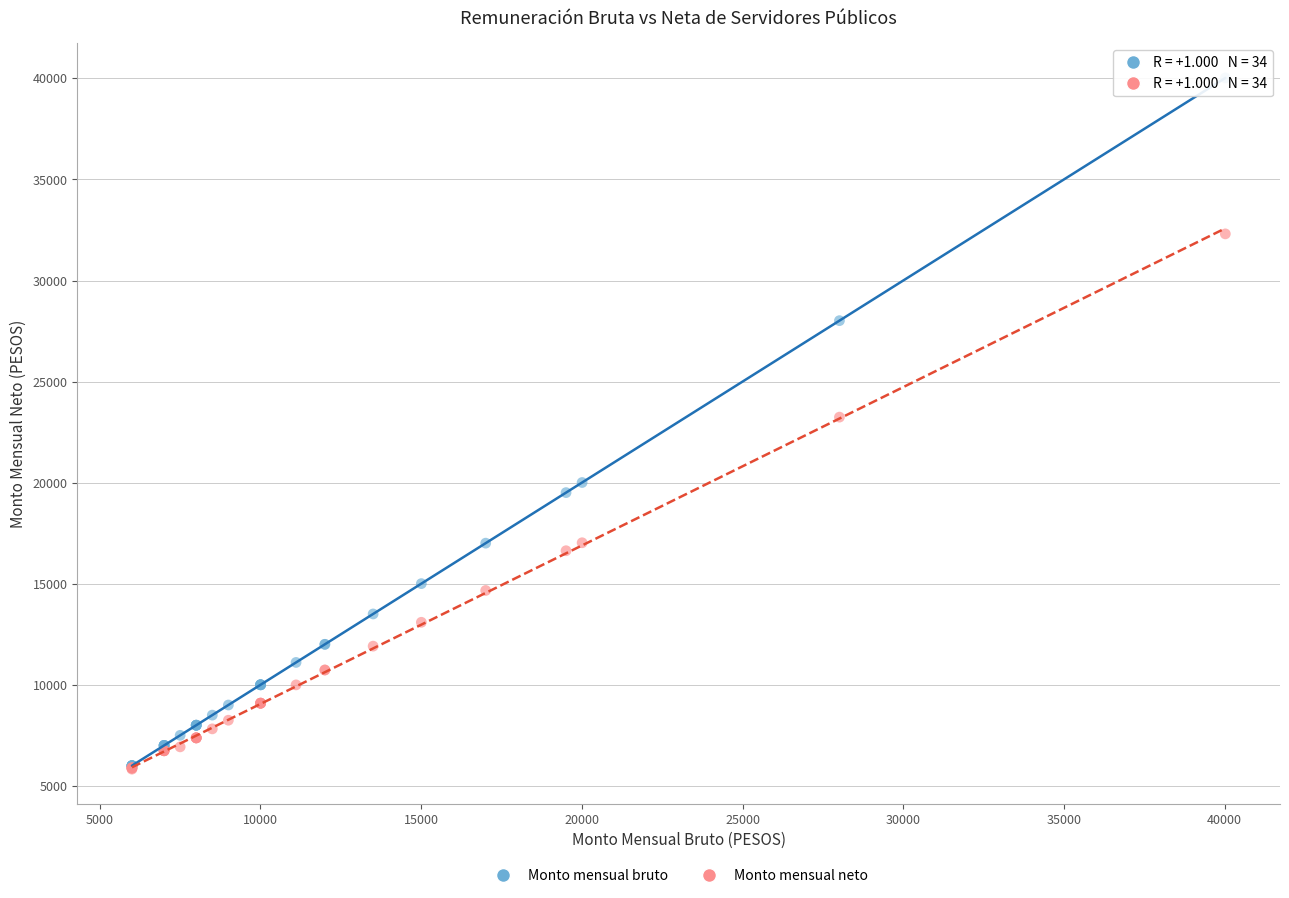

In the Monto mensual neto series, what Y value is closest to 19070?

17030